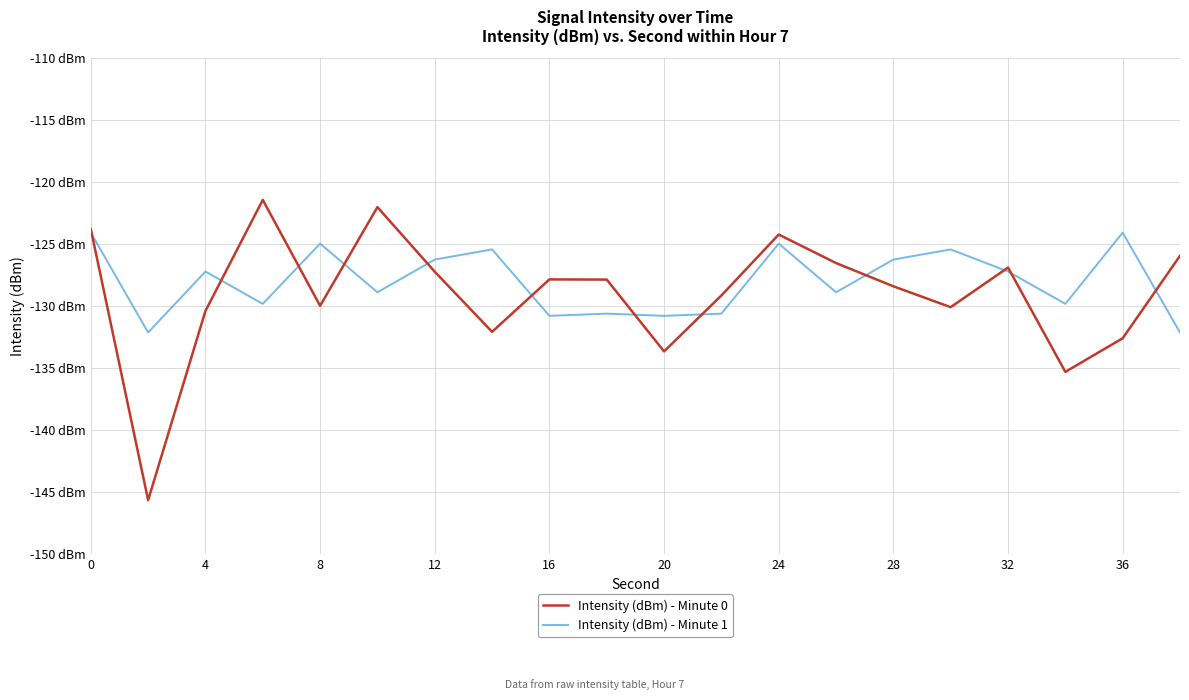

What are all the series names shown in the legend?

Intensity (dBm) - Minute 0, Intensity (dBm) - Minute 1